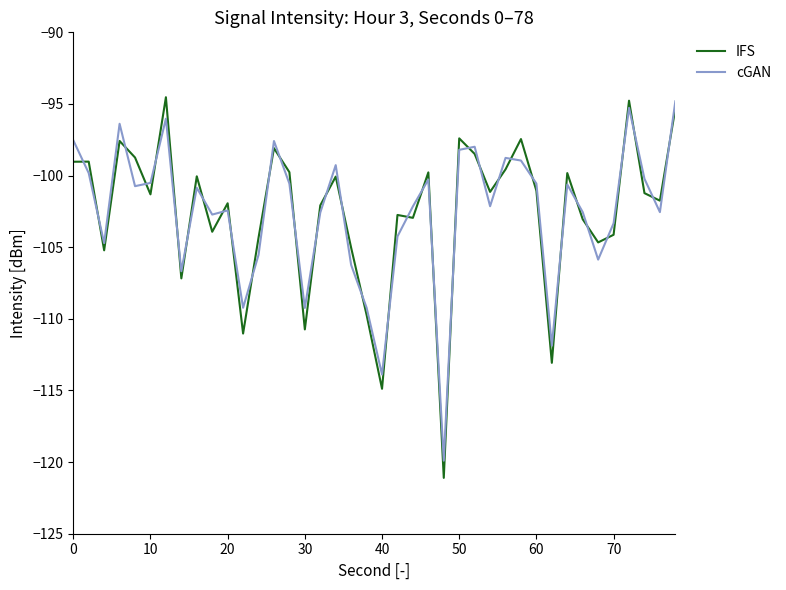

Which series has the largest total across all categories?

cGAN